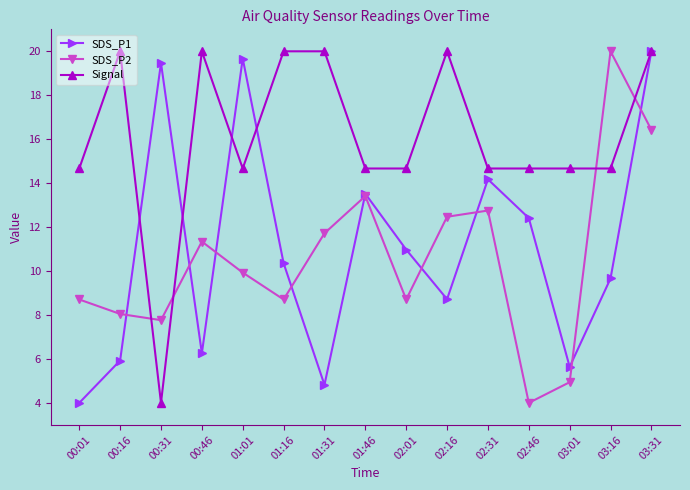

In SDS_P2, how many points are higher than both neighbors (excluding endpoints)?

4